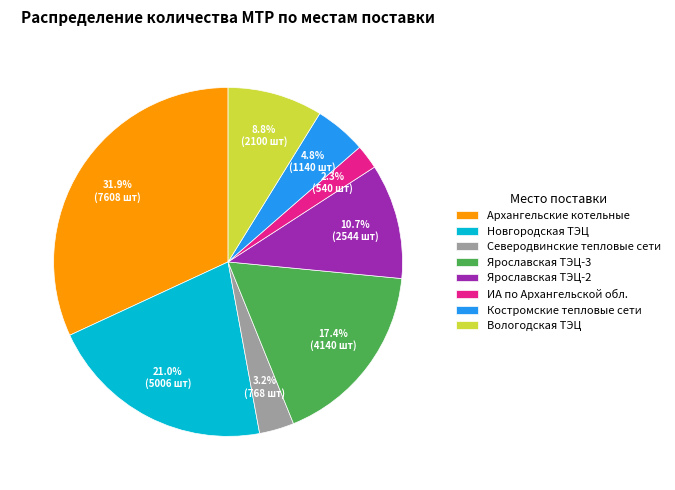

Rank the categories by value from highest to lowest.

Архангельские котельные, Новгородская ТЭЦ, Ярославская ТЭЦ-3, Ярославская ТЭЦ-2, Вологодская ТЭЦ, Костромские тепловые сети, Северодвинские тепловые сети, ИА по Архангельской обл.